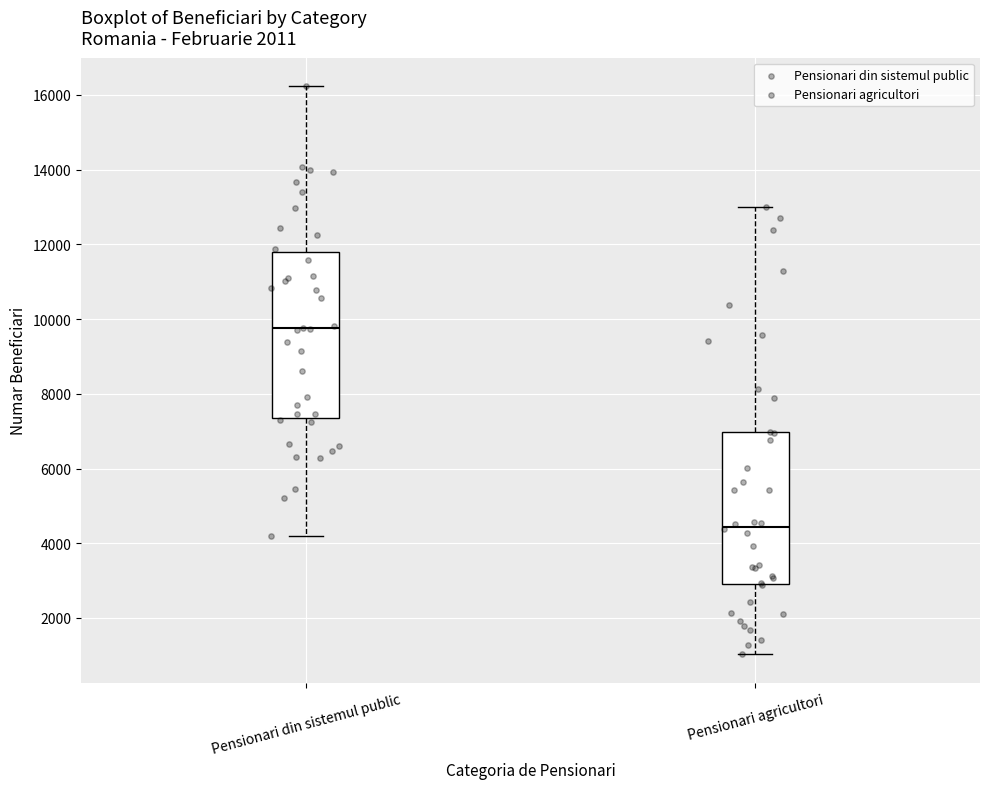

Reading left to right, transcribe this box plot: for each box, give where its median line is, the range the box spans, and where its two whiskers end, as read against the y-axis. The values are not printed on the chart, so give them approximately, as read against the axis.

Pensionari din sistemul public: median 9800, box 7400 to 11800, whiskers 4200 to 16200
Pensionari agricultori: median 4400, box 2800 to 7000, whiskers 1000 to 13000